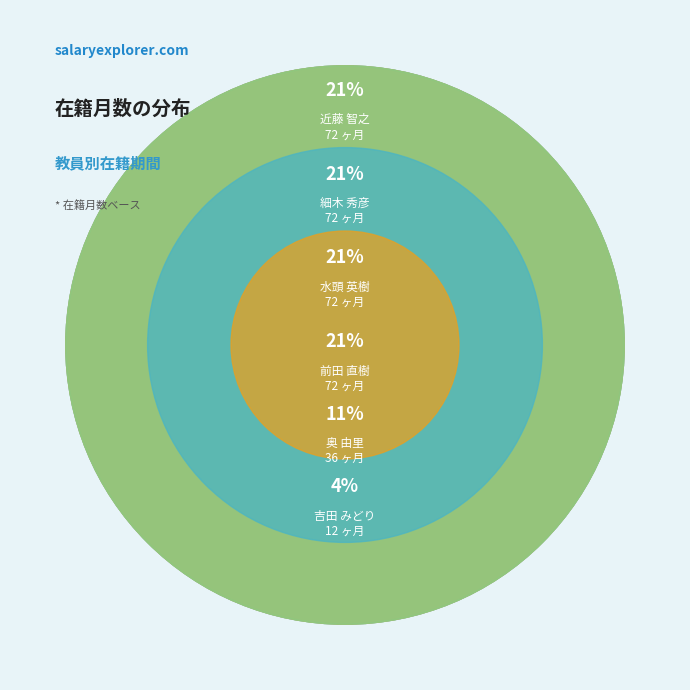

What percentage is the 奥 由里 slice, to the nearest percent?

11%